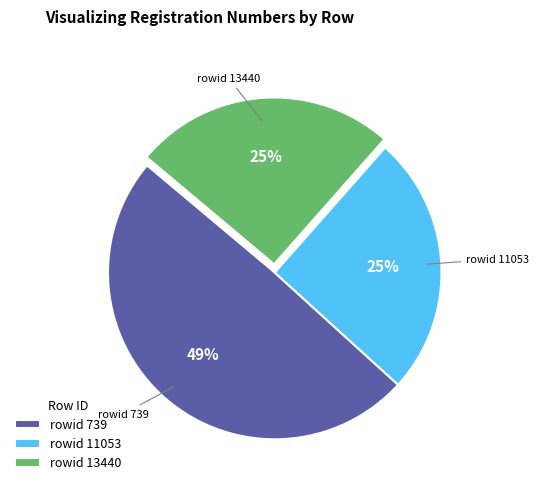

What is the largest slice in the pie chart?

rowid 739